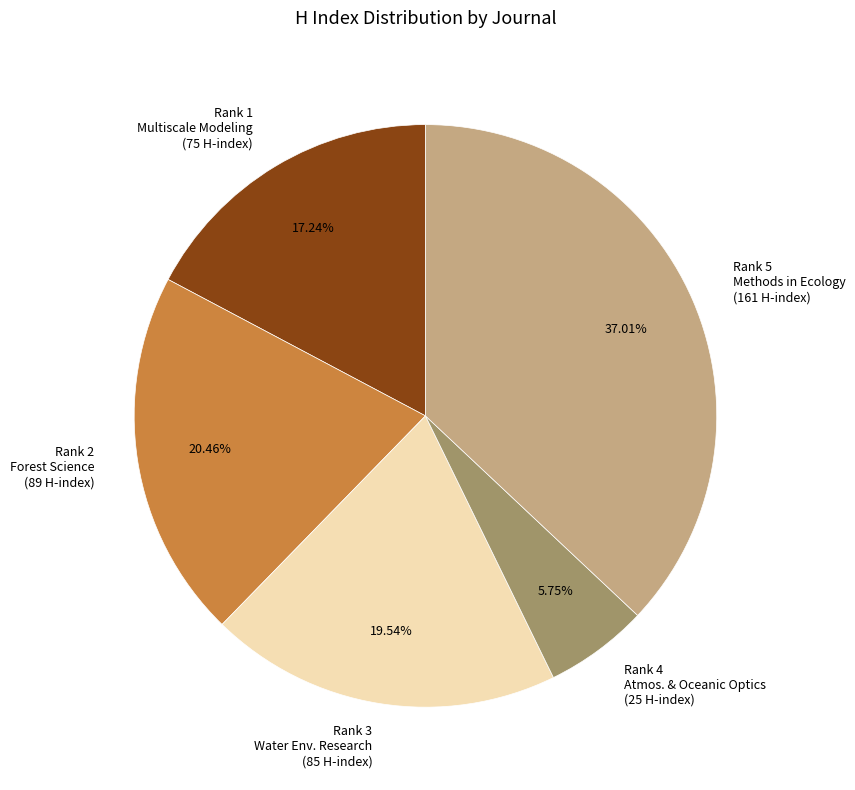

Rank the categories by value from highest to lowest.

Rank 5 Methods in Ecology (161 H-index), Rank 2 Forest Science (89 H-index), Rank 3 Water Env. Research (85 H-index), Rank 1 Multiscale Modeling (75 H-index), Rank 4 Atmos. & Oceanic Optics (25 H-index)